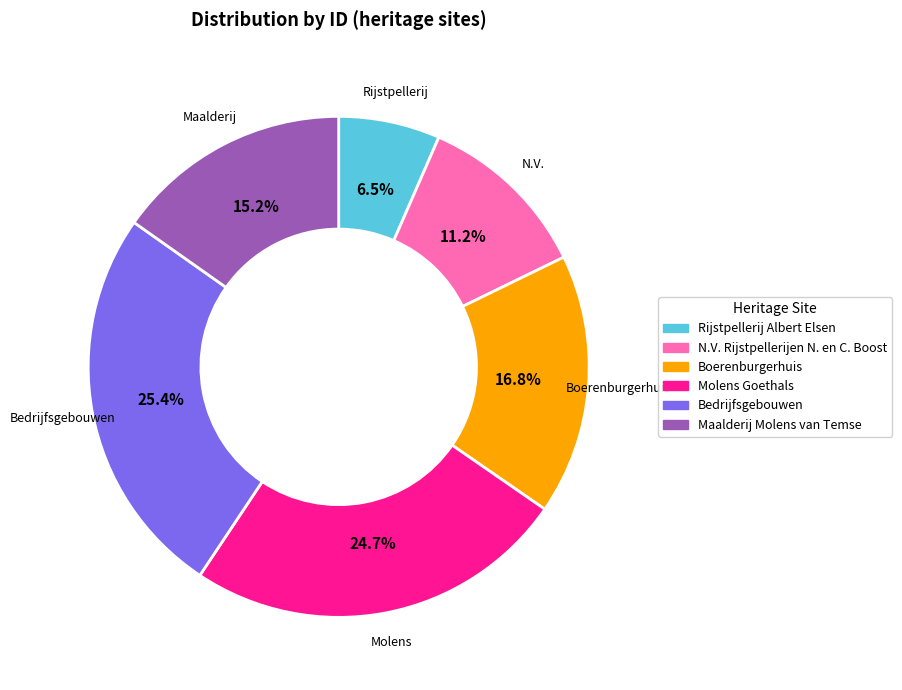

To the nearest percent, what percentage of the pie is Maalderij Molens van Temse?

15%